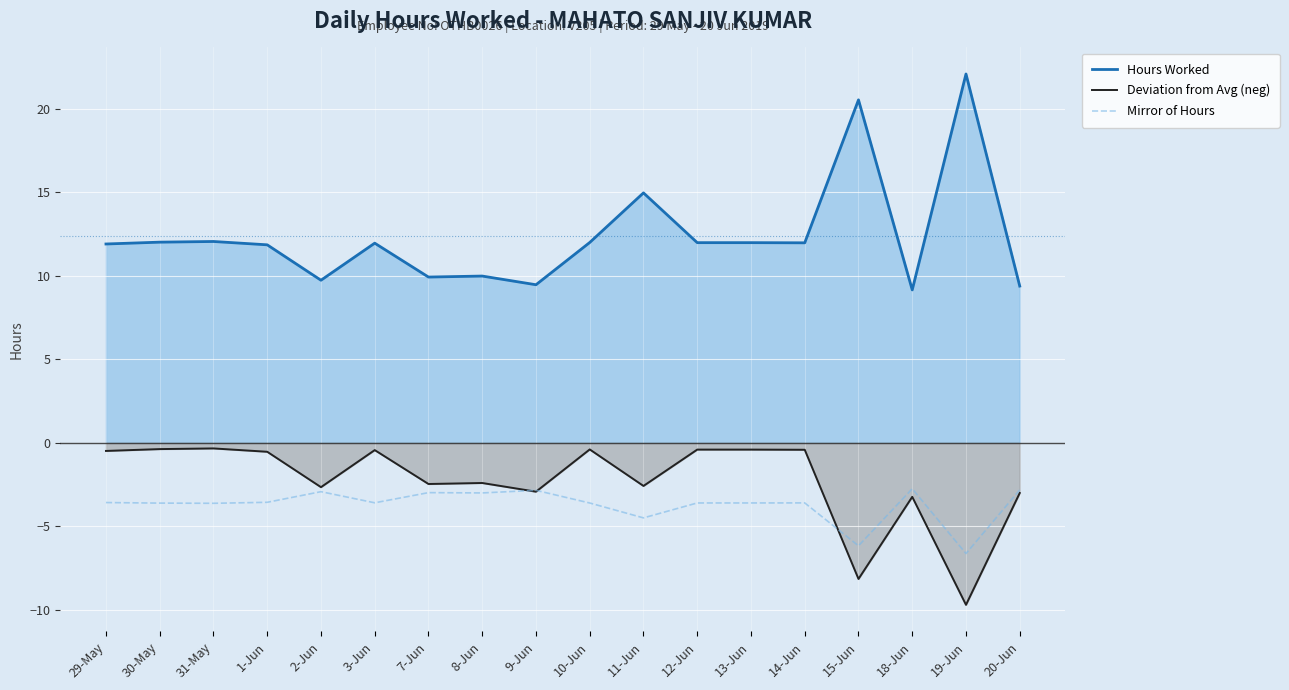

What is the value of the Hours Worked point at the 8th from the left?

10.0